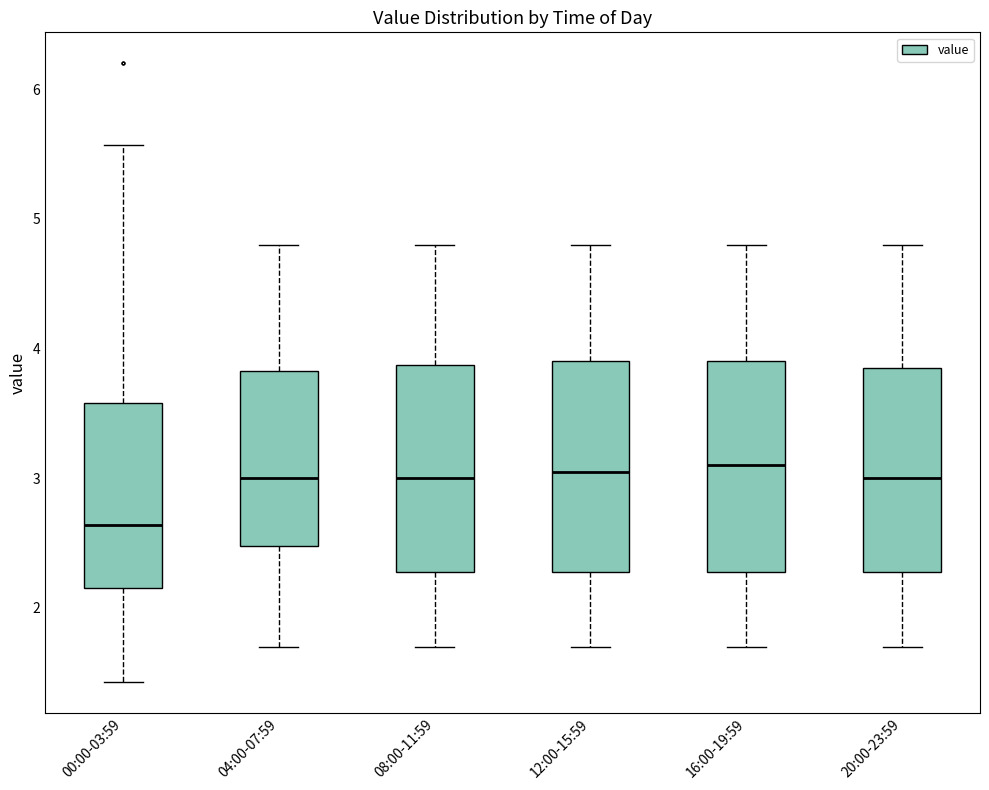

Where does the lower whisker of the box for 16:00-19:59 end on the y-axis? The values are not printed on the chart, so give them approximately, as read against the axis.

1.7